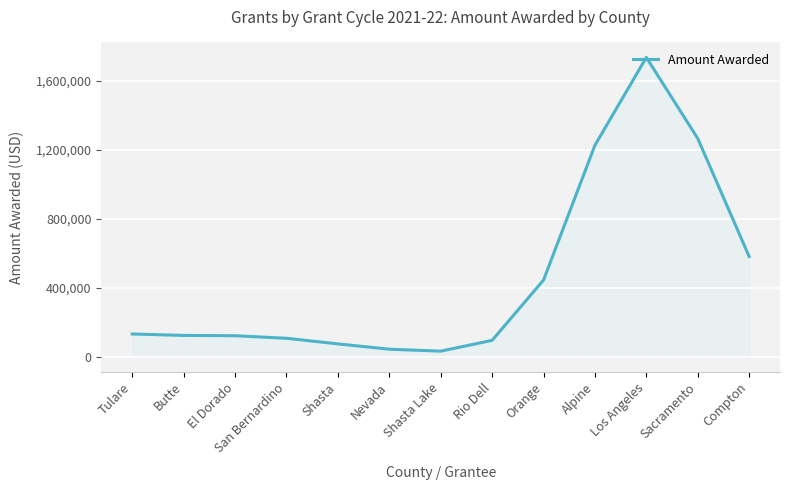

What is the difference between the maximum and minimum values?

1701203